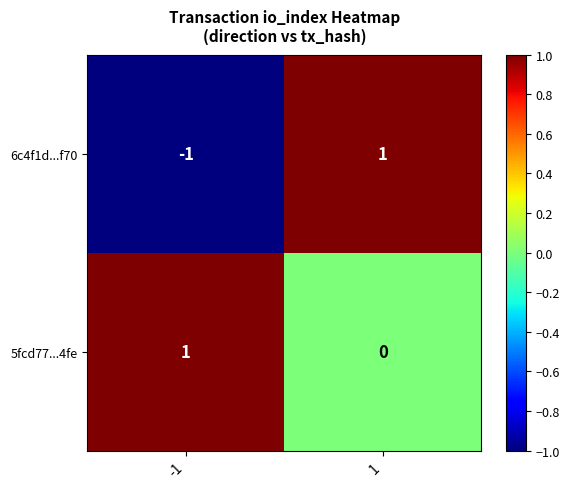

How many series are shown in this chart?

2